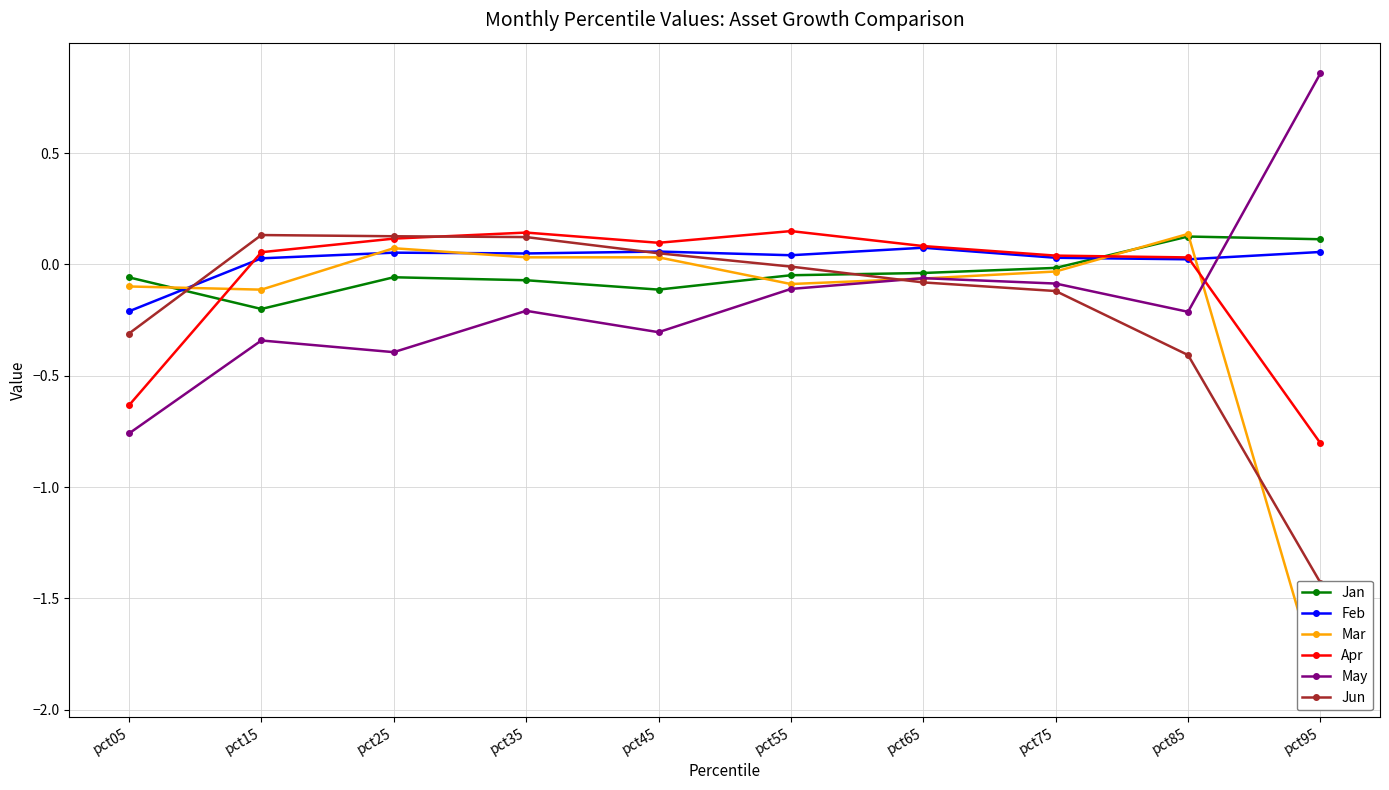

Which series ends up on top after the final intersection of Apr and Feb?

Feb